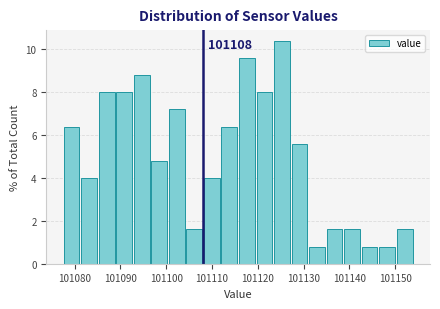

Around what value on the x-axis is the tallest bar? Give the approximate position of its centre, as read against the axis.

101125